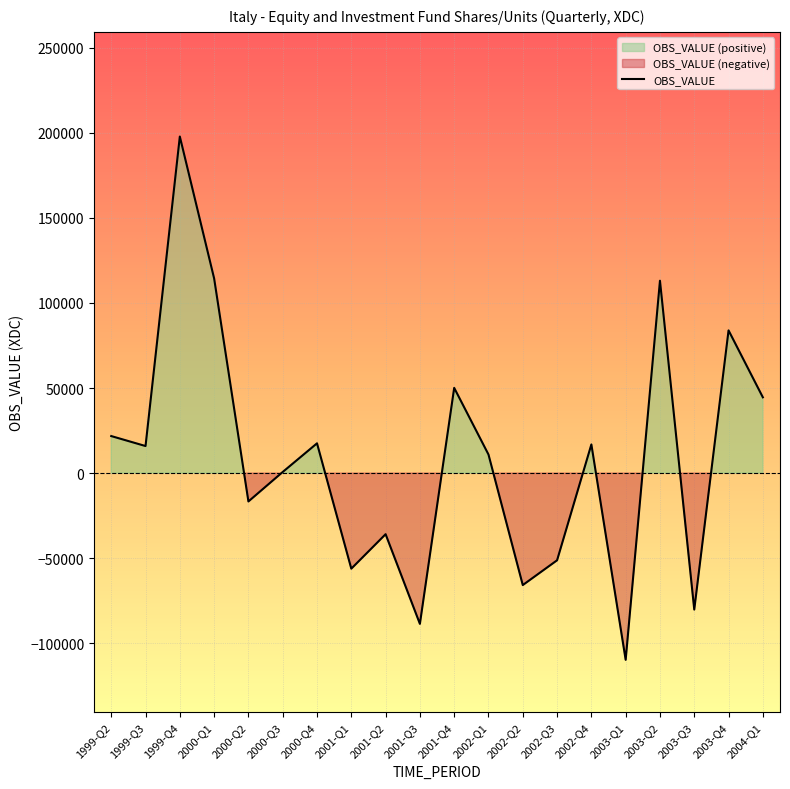

What is the maximum value shown in the chart?

197821